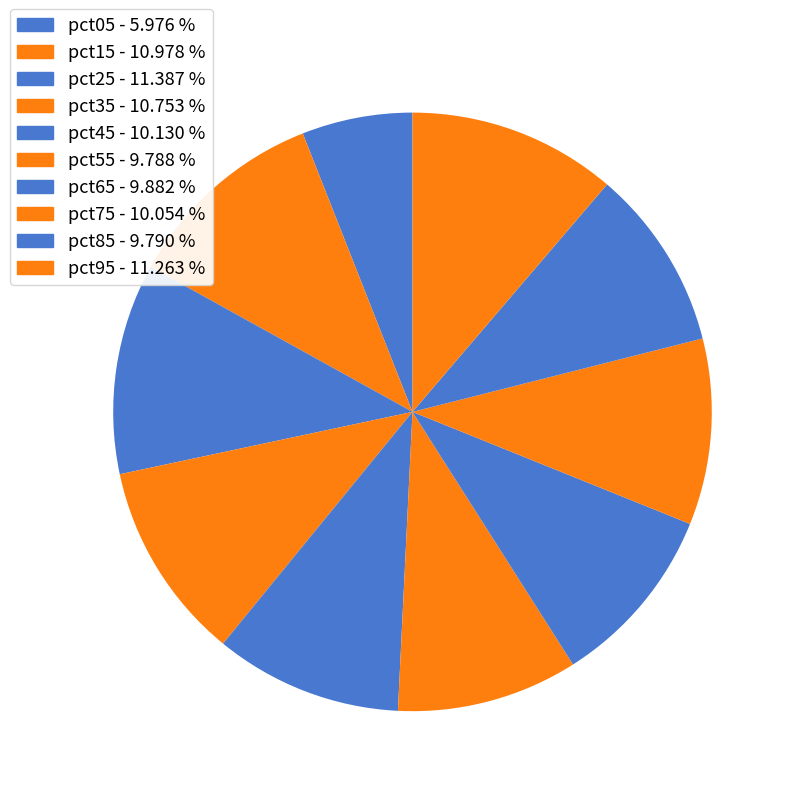

Between pct35 and pct05, which is larger?

pct35